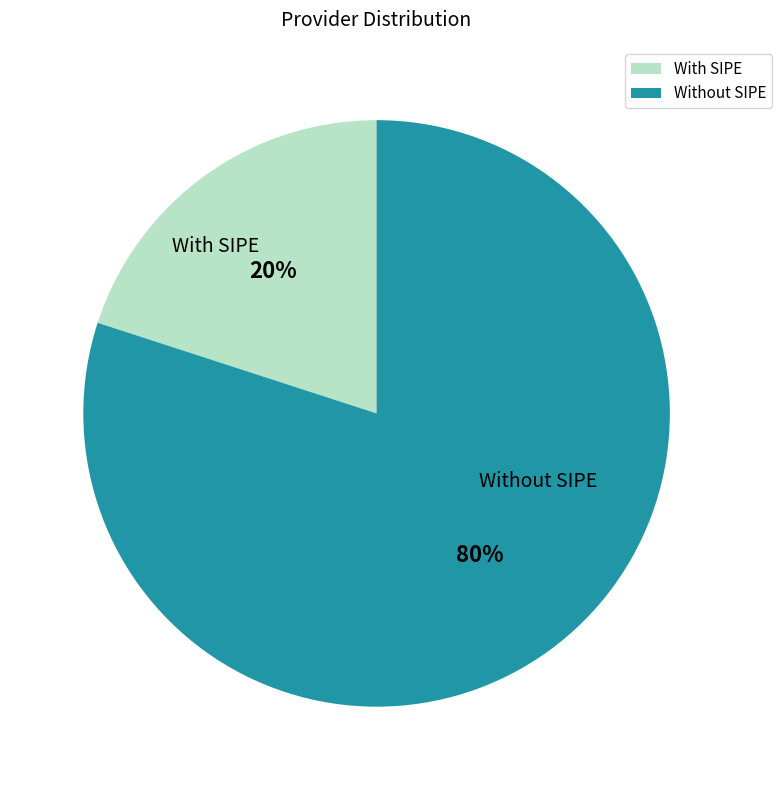

How many slices are in this pie chart?

2